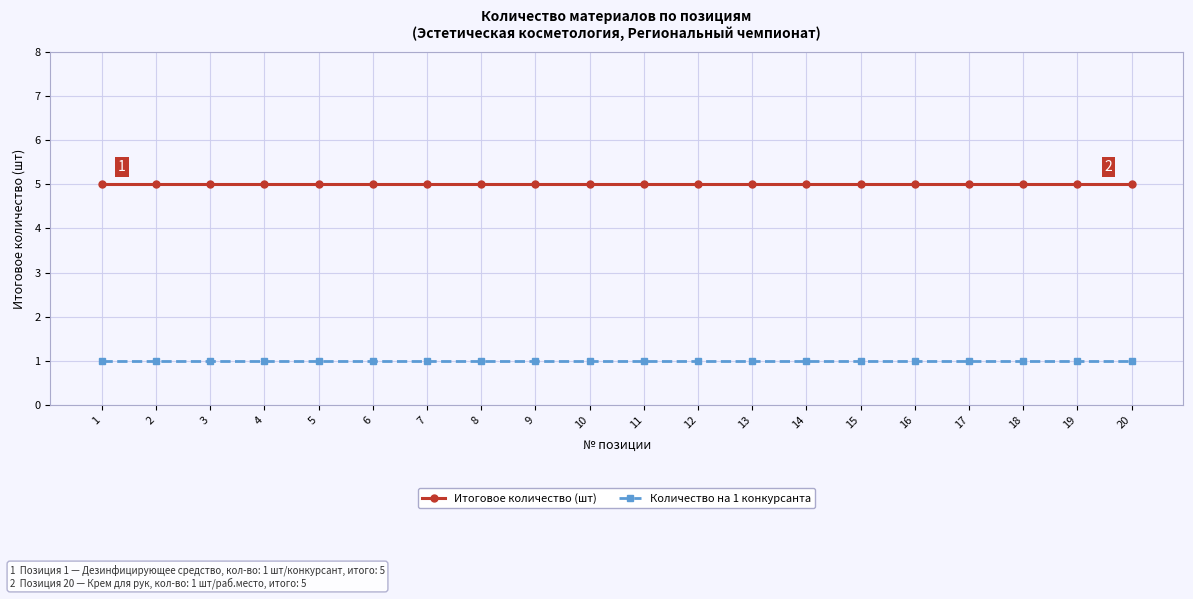

List the series in order of their overall mean, highest first.

Итоговое количество (шт), Количество на 1 конкурсанта